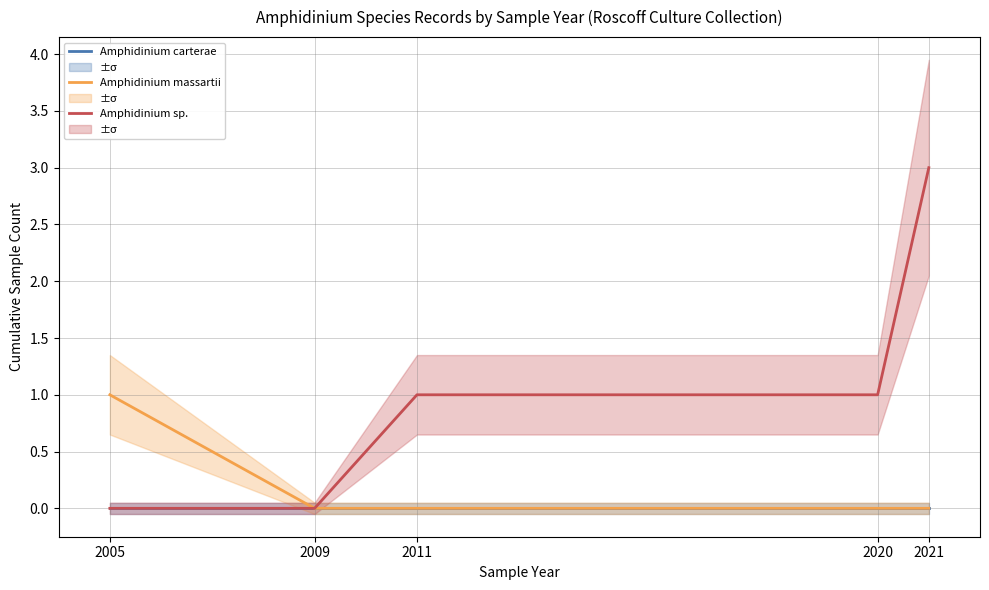

How many distinct data groups are displayed?

3